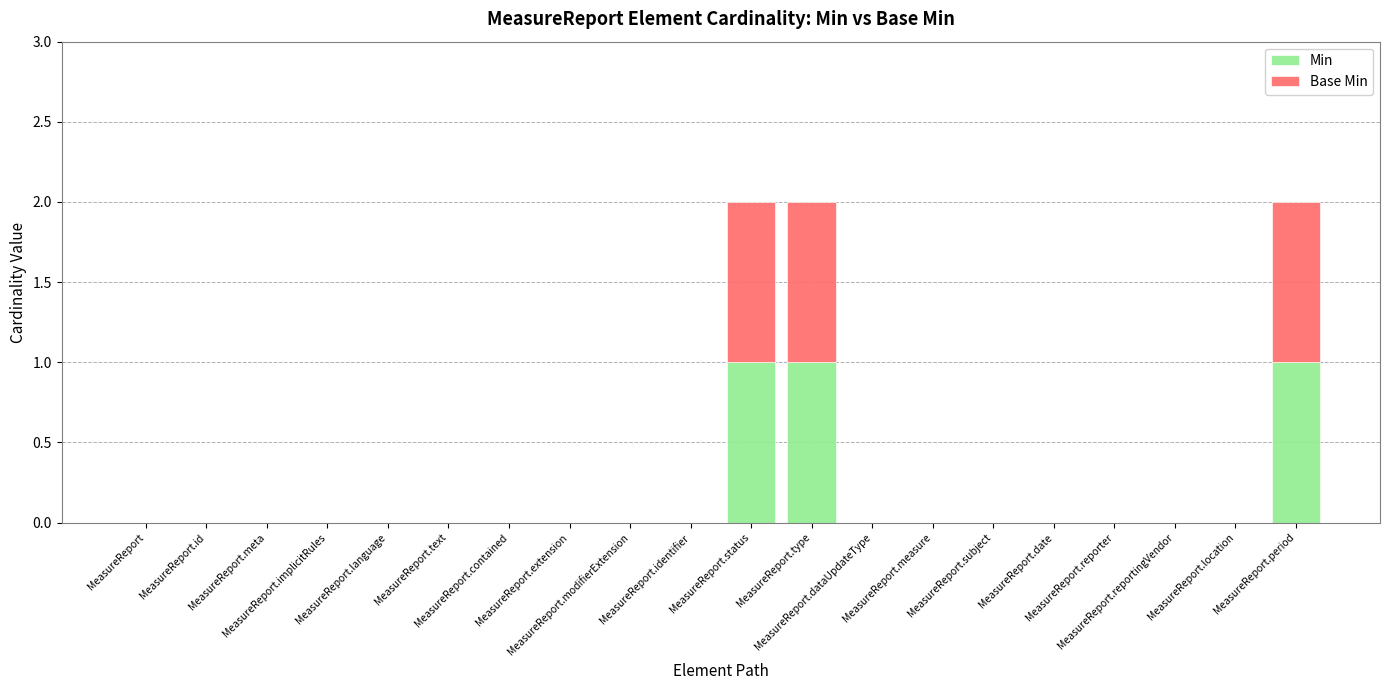

What are all the series names shown in the legend?

Min, Base Min